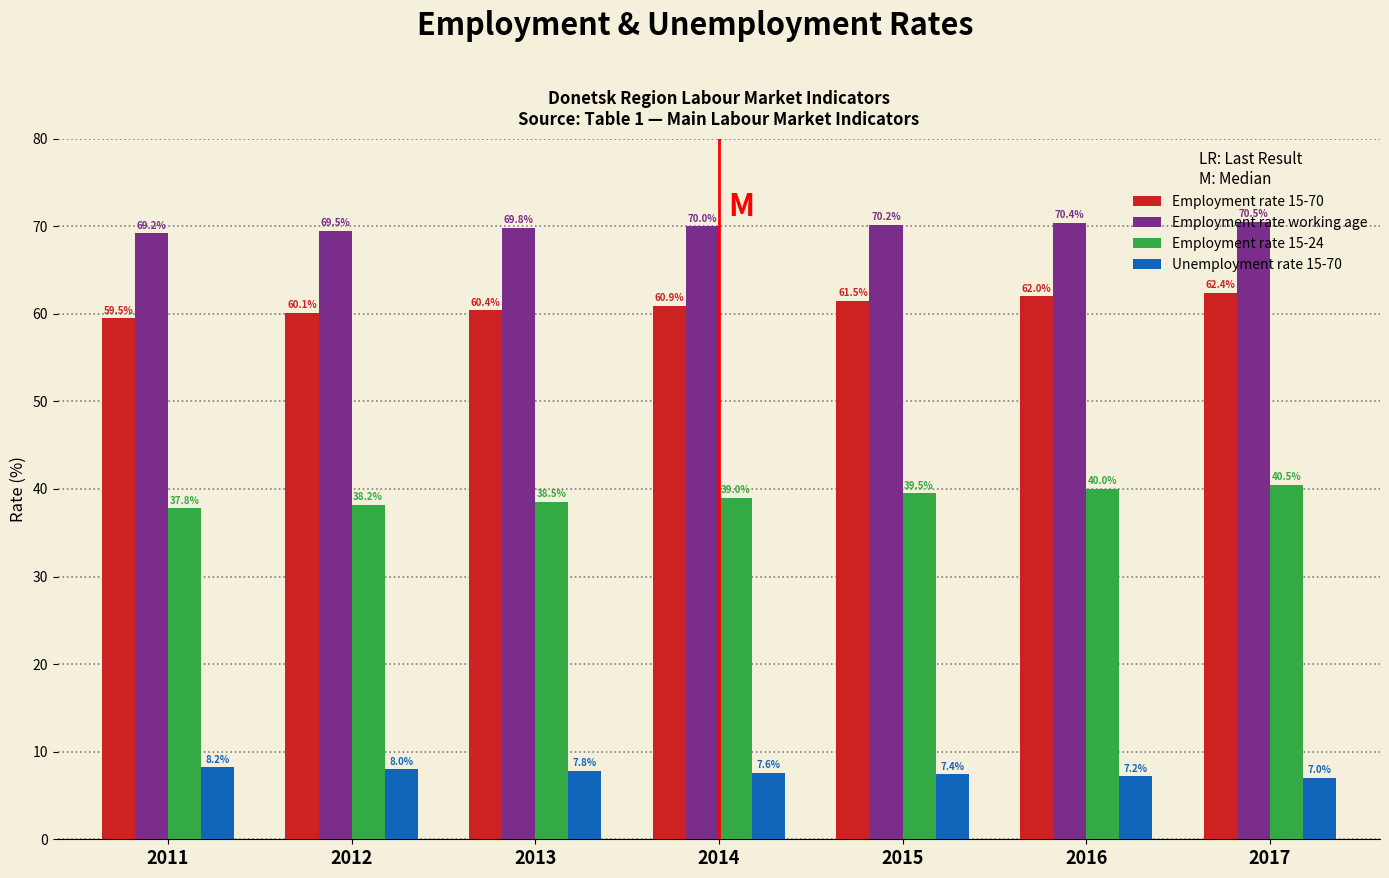

The Employment rate working age series shows 123.2 at 2013. True or false?

False